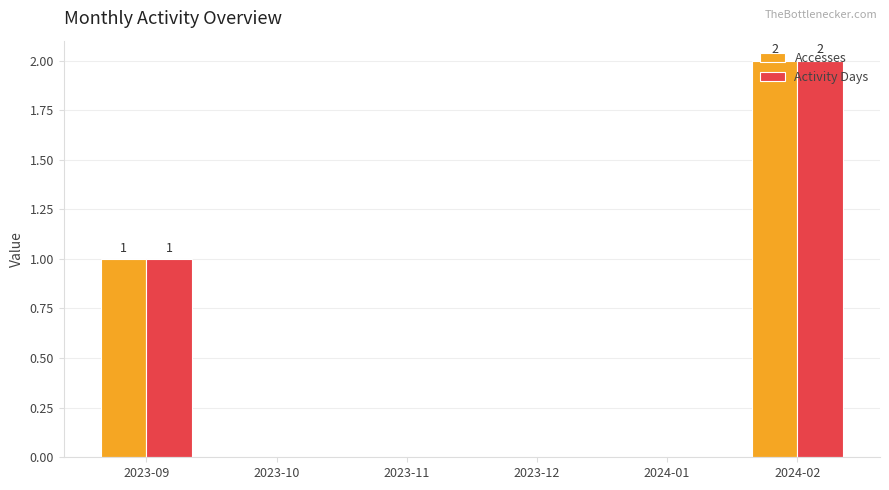

The value of Activity Days at 2024-01 is -1. True or false?

False